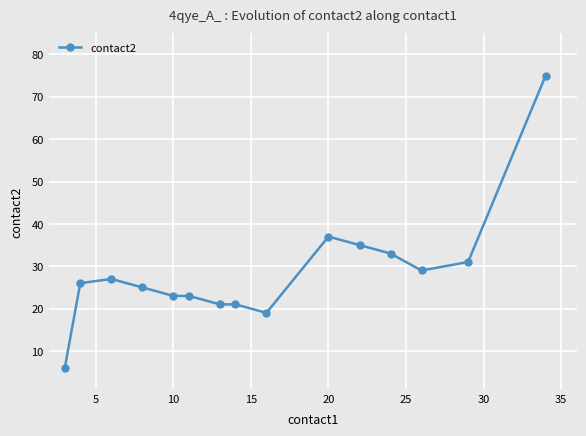

What is the sum of all values?

431